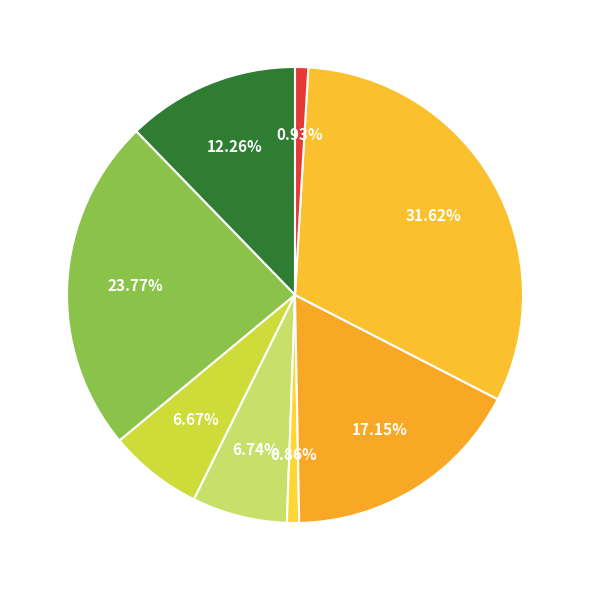

How many slices are in this pie chart?

8